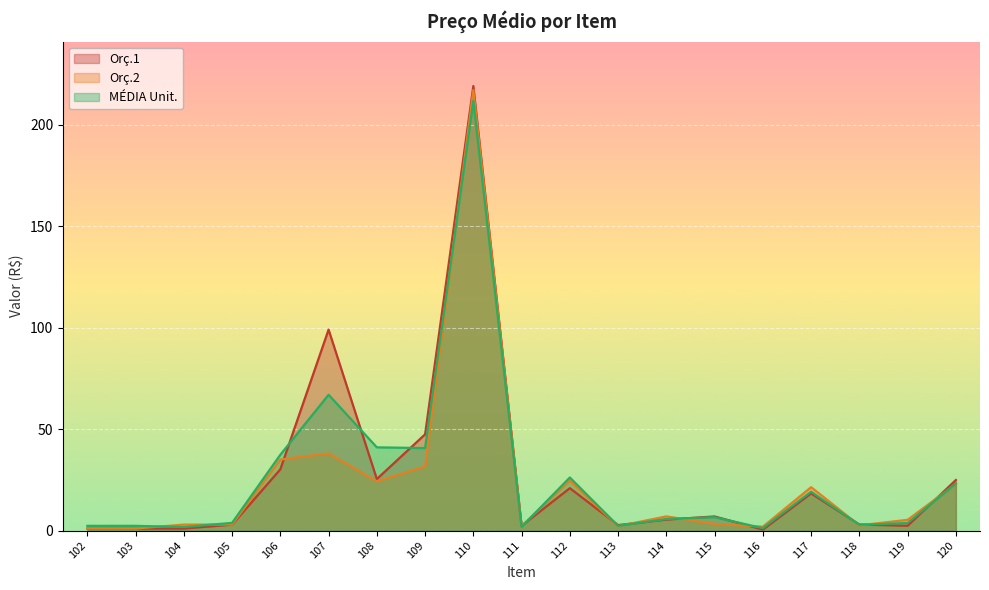

What is the maximum value shown in the chart?

219.0